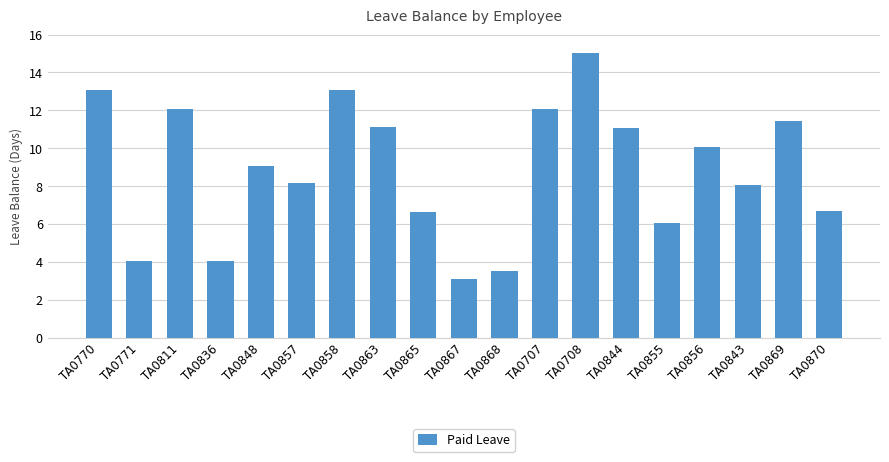

What is the ratio of the value at TA0855 to the value at TA0707?

0.5